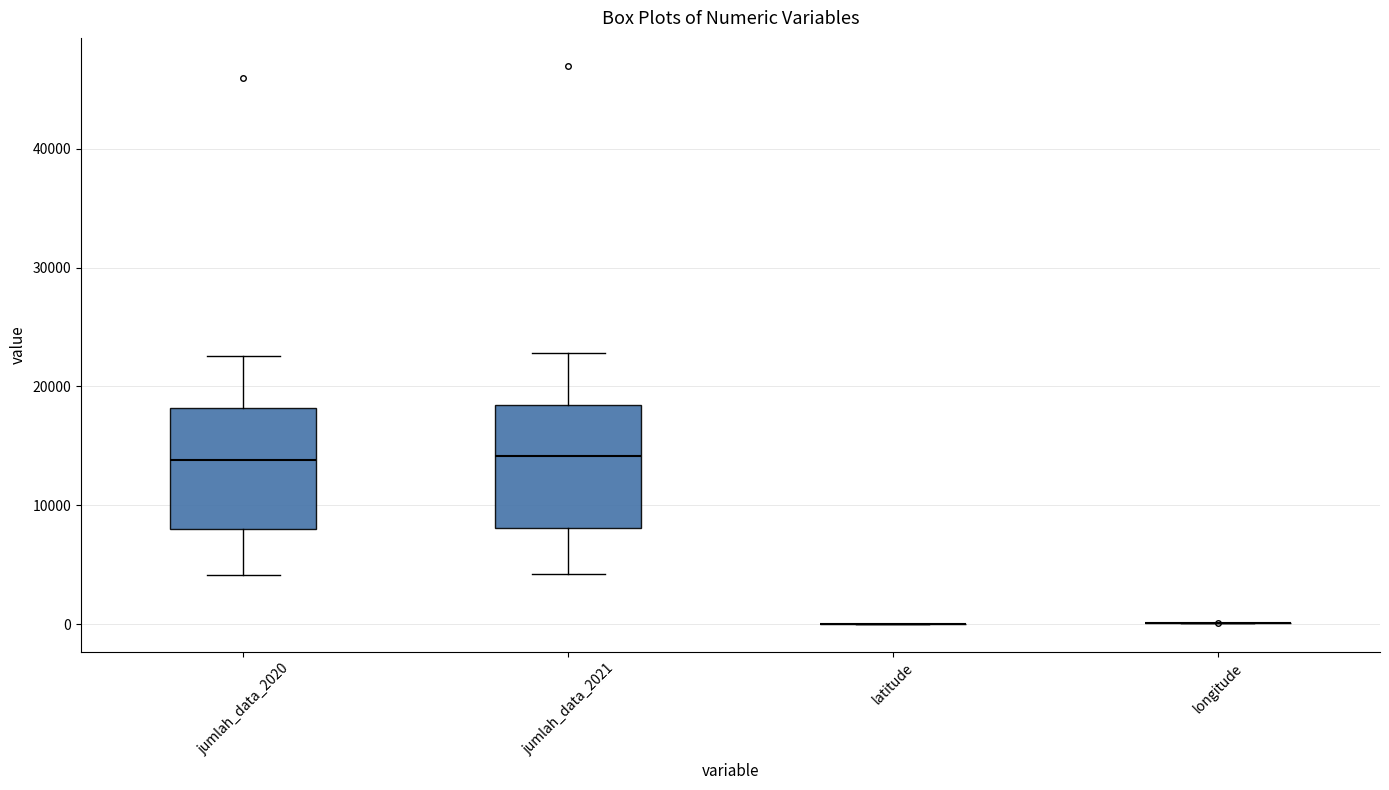

Reading left to right, read every box against the y-axis: the position of its median line, the range the box covers, and the ends of its whiskers. The values are not printed on the chart, so give them approximately, as read against the axis.

jumlah_data_2020: median 14000, box 8000 to 18000, whiskers 4000 to 23000
jumlah_data_2021: median 14000, box 8000 to 18000, whiskers 4000 to 23000
latitude: box collapsed to a line at 0, whiskers 0 to 0
longitude: box collapsed to a line at 0, whiskers 0 to 0